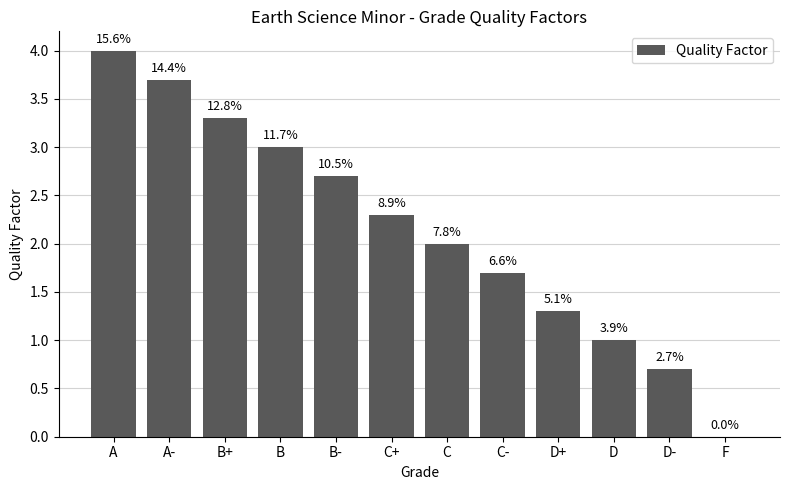

What position from the left is B-?

5